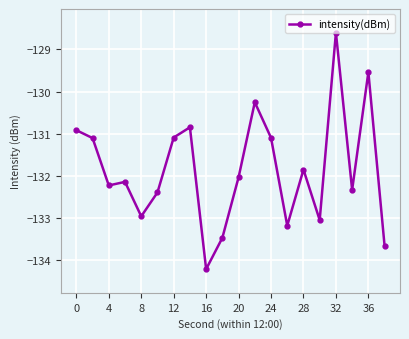

What is the value of the 17th point from the left?

-128.6